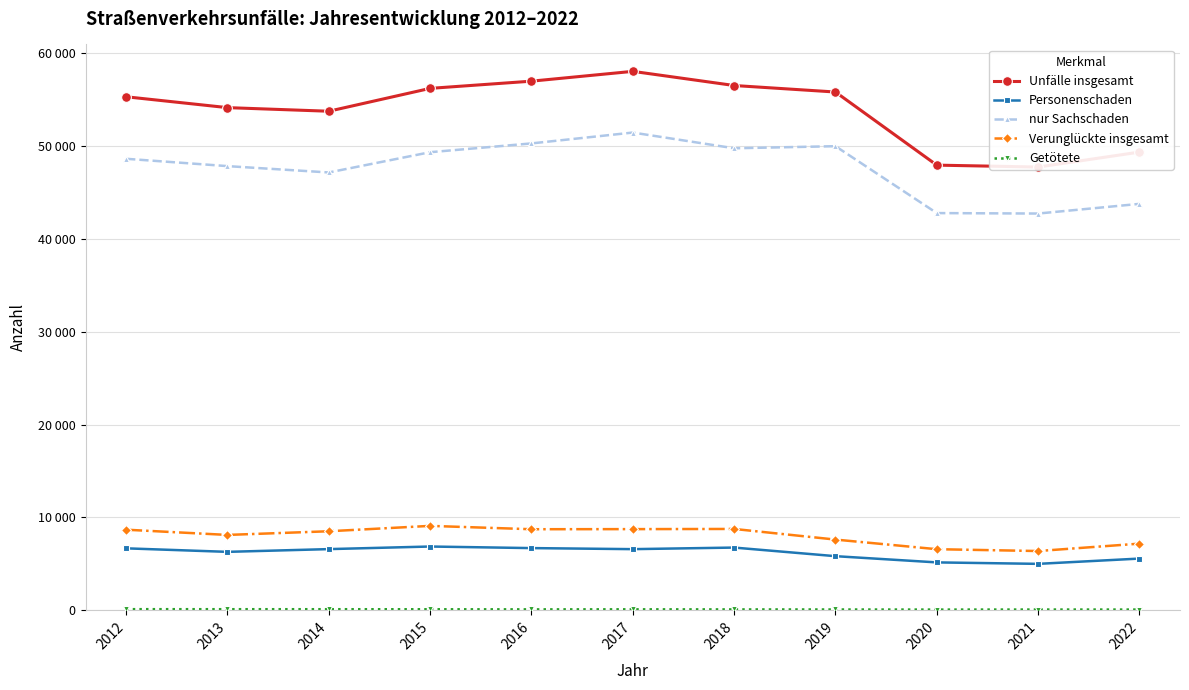

Where is the first local minimum for Unfälle insgesamt?

2014